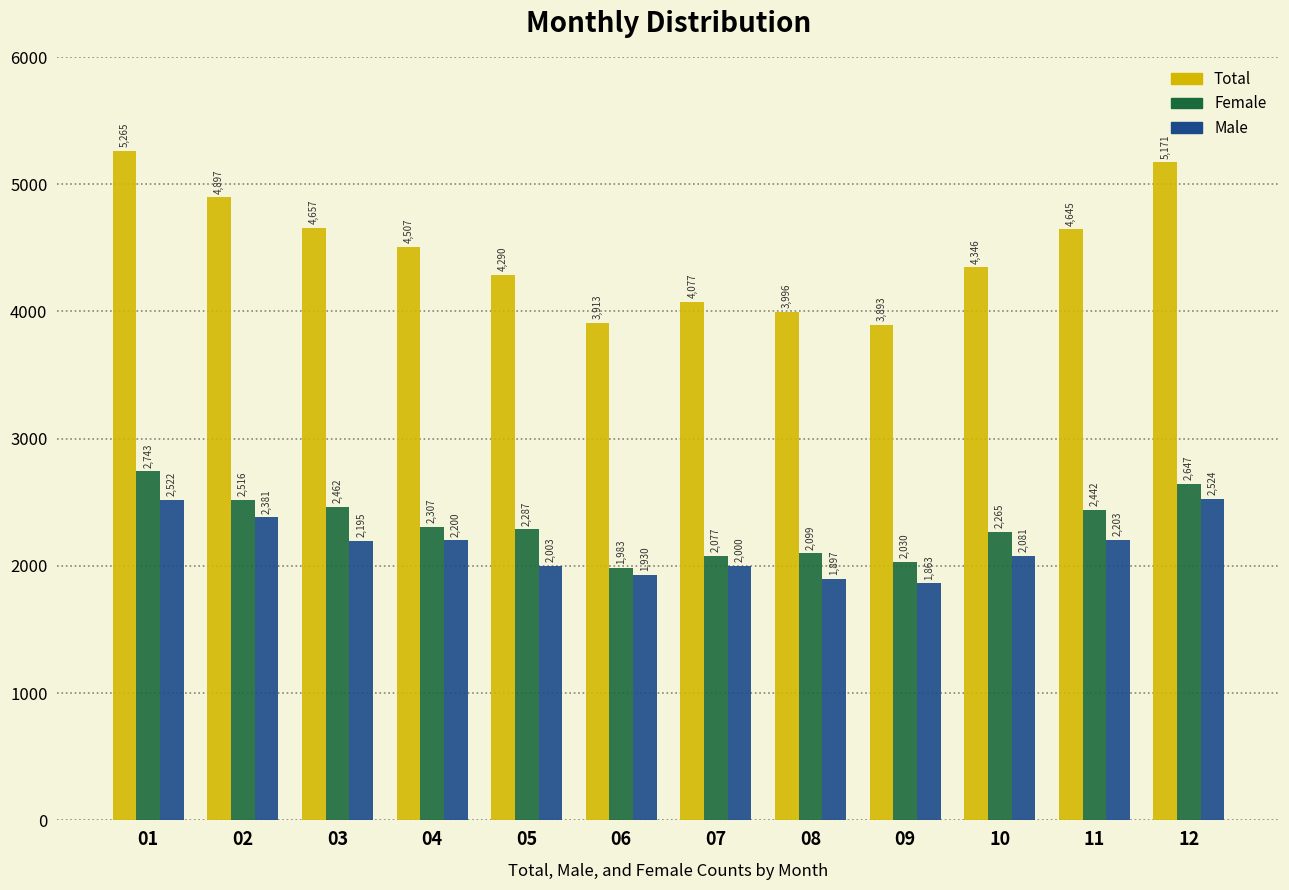

Rank the series by their maximum value, from highest to lowest.

Total, Male, Female